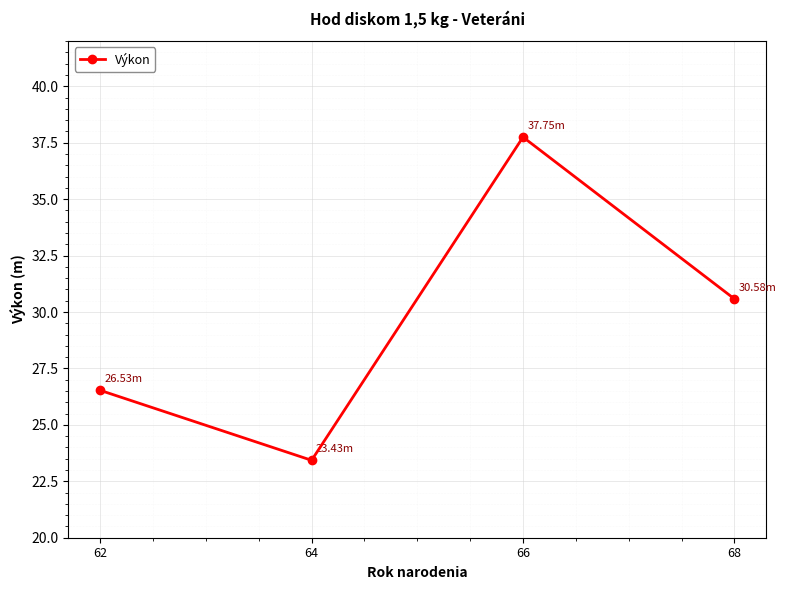

Reading left to right, transcribe all the data shown in this chart.

62=26.5	64=23.4	66=37.8	68=30.6